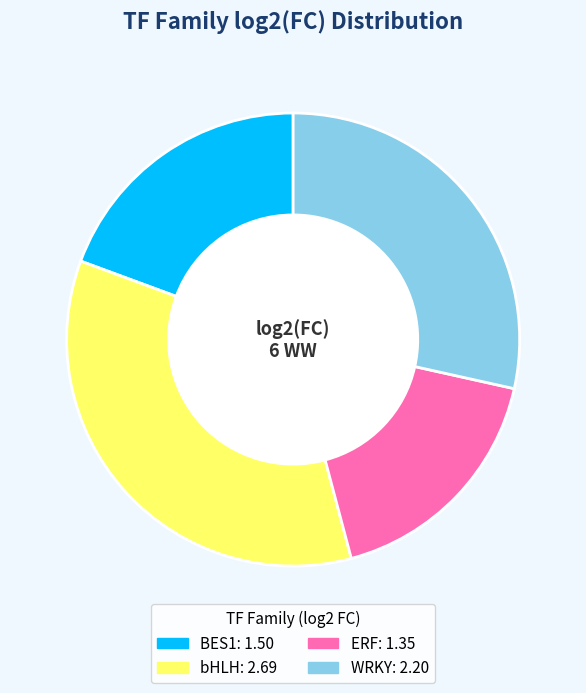

Does any single category account for the majority?

No